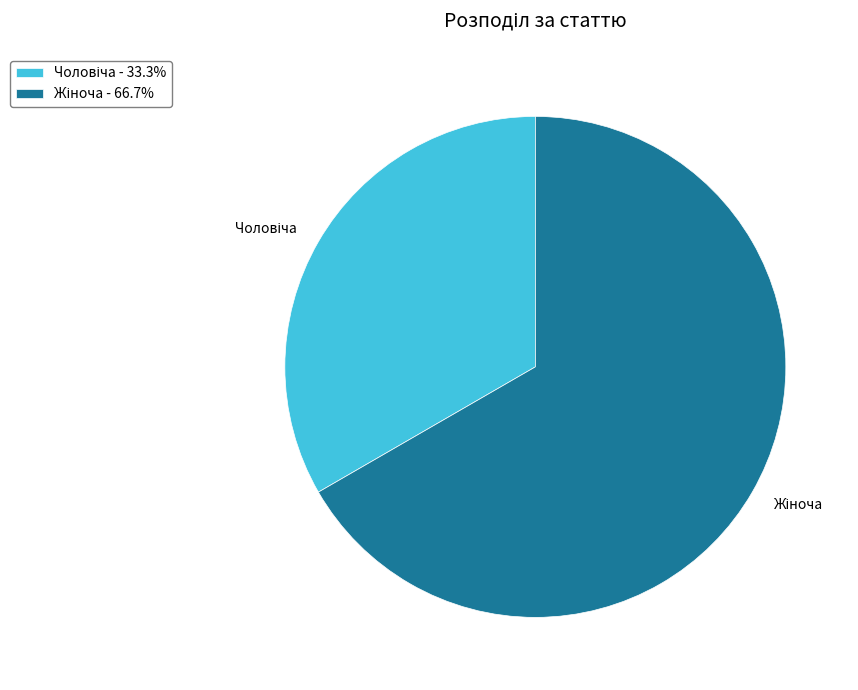

Does any single category account for the majority?

Yes